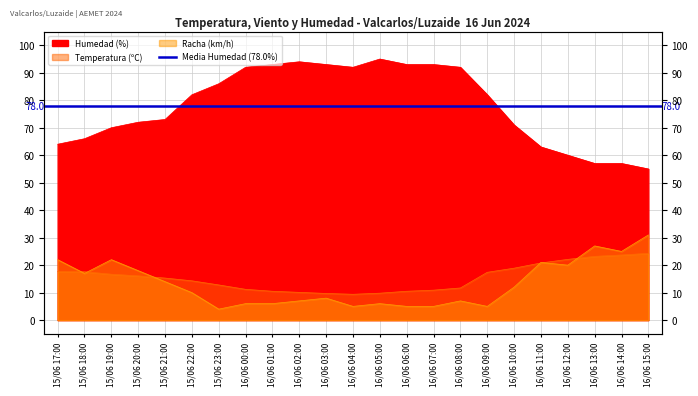

How many times do Racha (km/h) and Temperatura (ºC) cross each other?

6